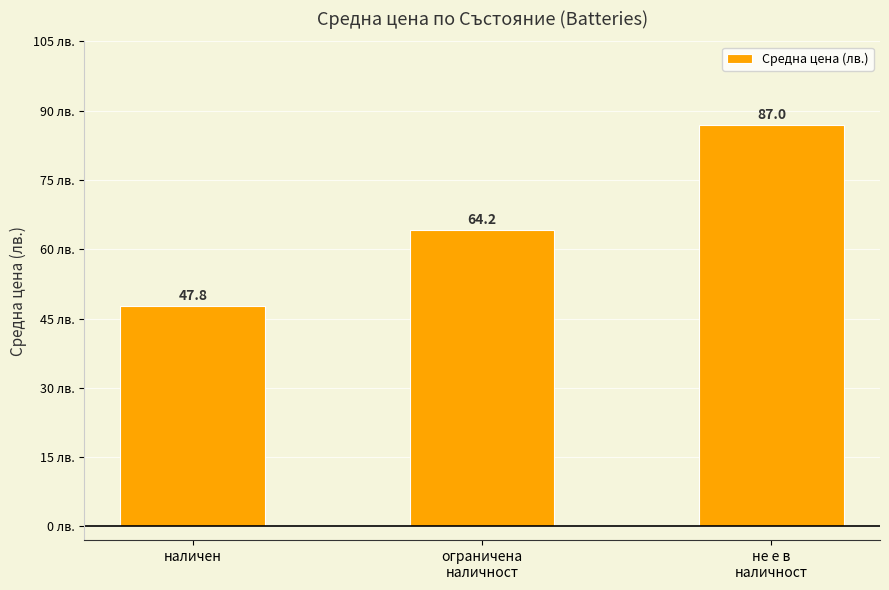

Does the chart contain any negative values?

No